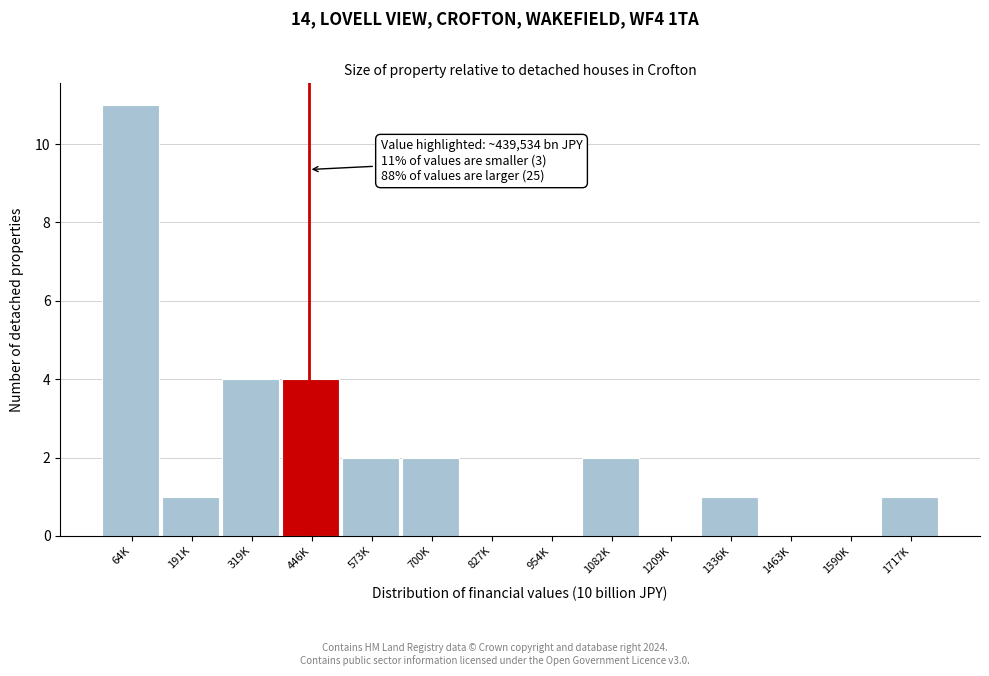

Reading left to right, list all the values displayed in this chart.

64K=11	191K=1	319K=4	446K=4	573K=2	700K=2	827K=0	954K=0	1082K=2	1209K=0	1336K=1	1463K=0	1590K=0	1717K=1